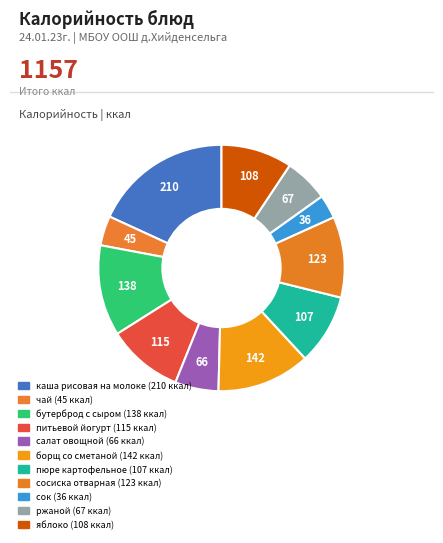

How many slices are in this pie chart?

11